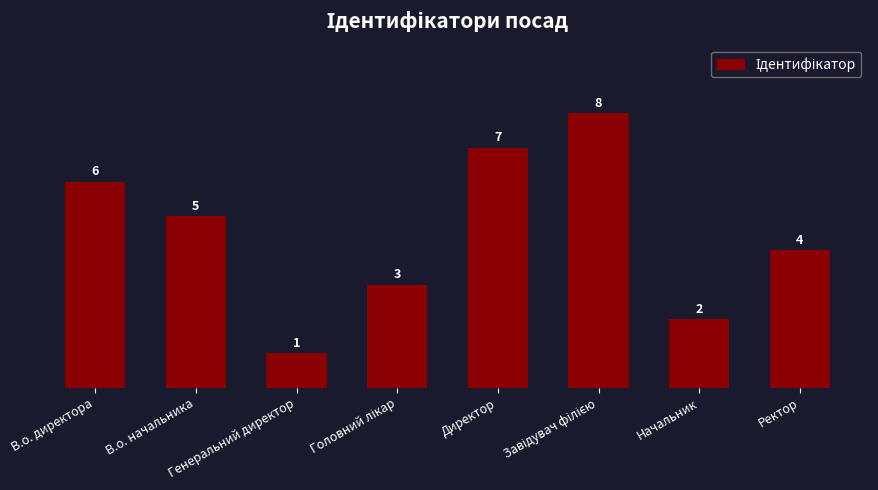

What is the sum of all values?

36